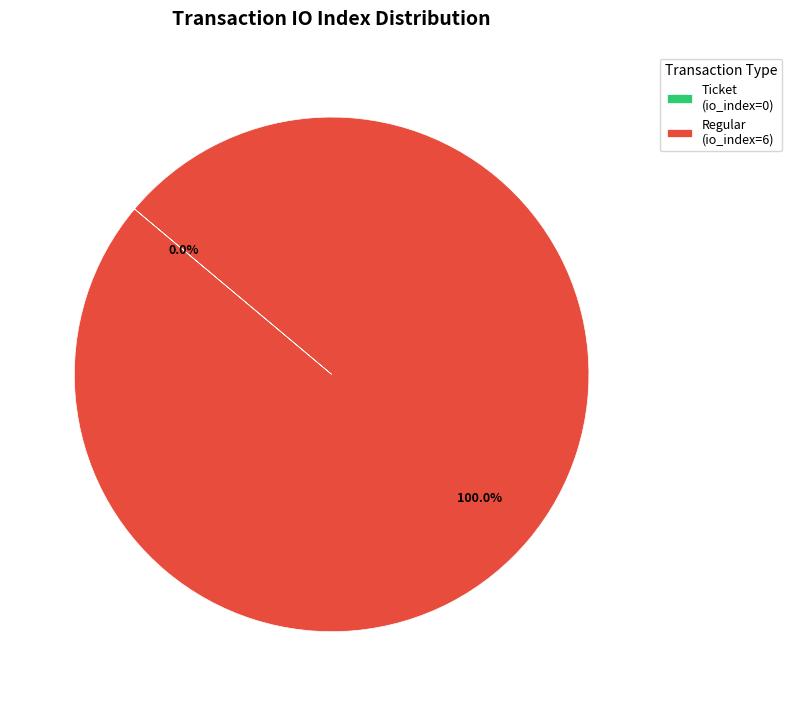

Count the number of slices in the pie.

2